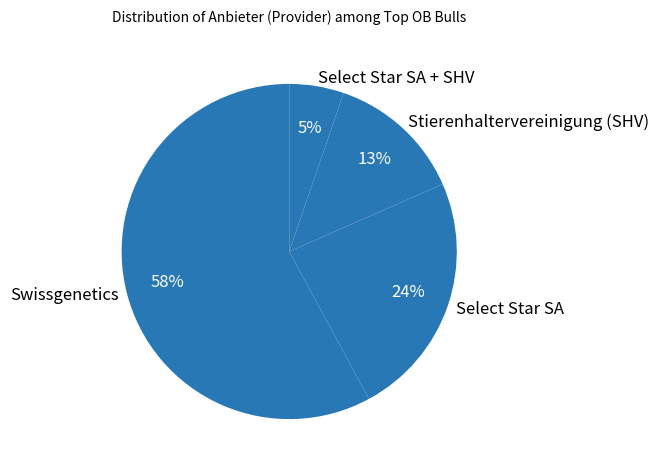

Does any single category account for the majority?

Yes